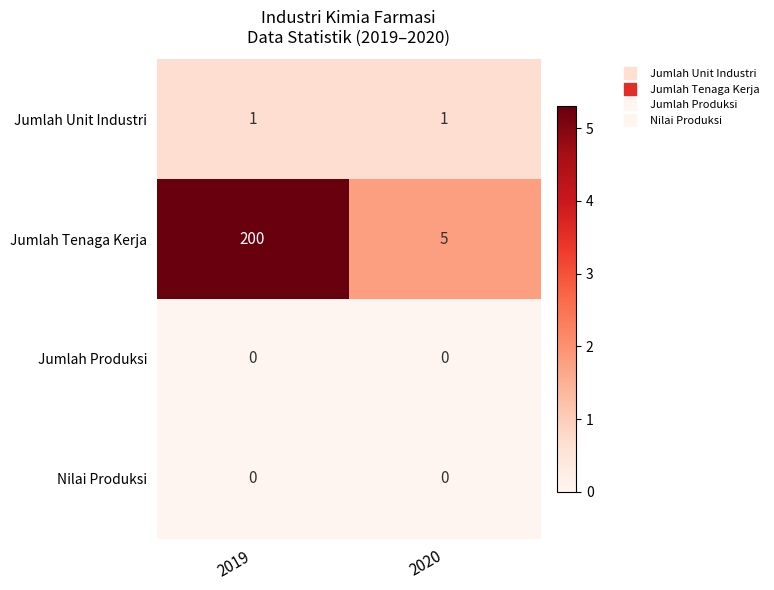

What is the maximum value for Jumlah Tenaga Kerja?

200